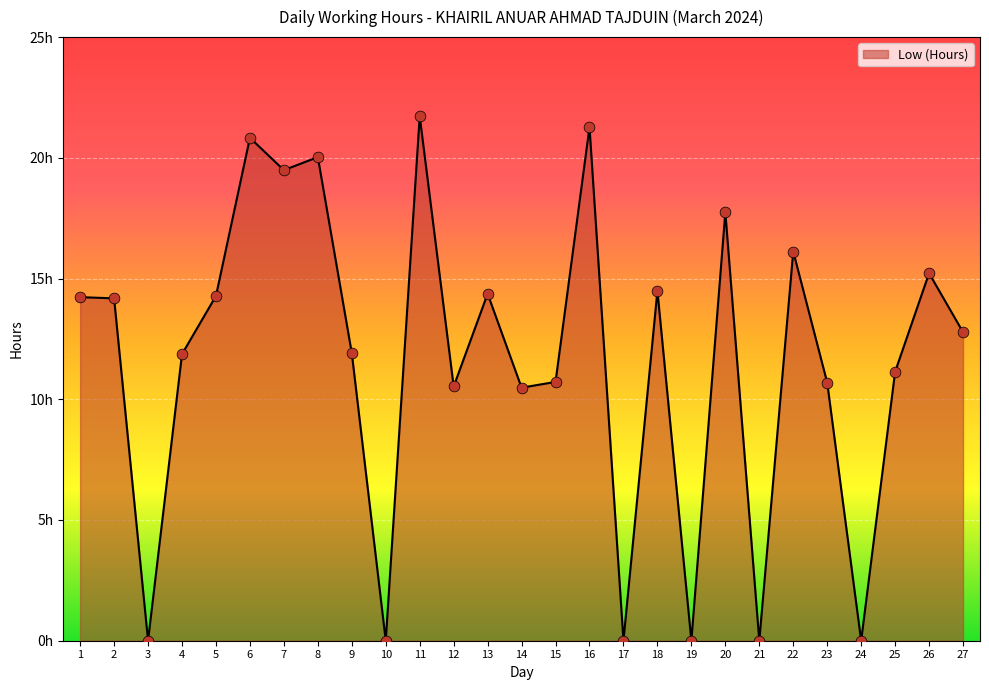

What is the change in value from 5 to 8?

+5.8